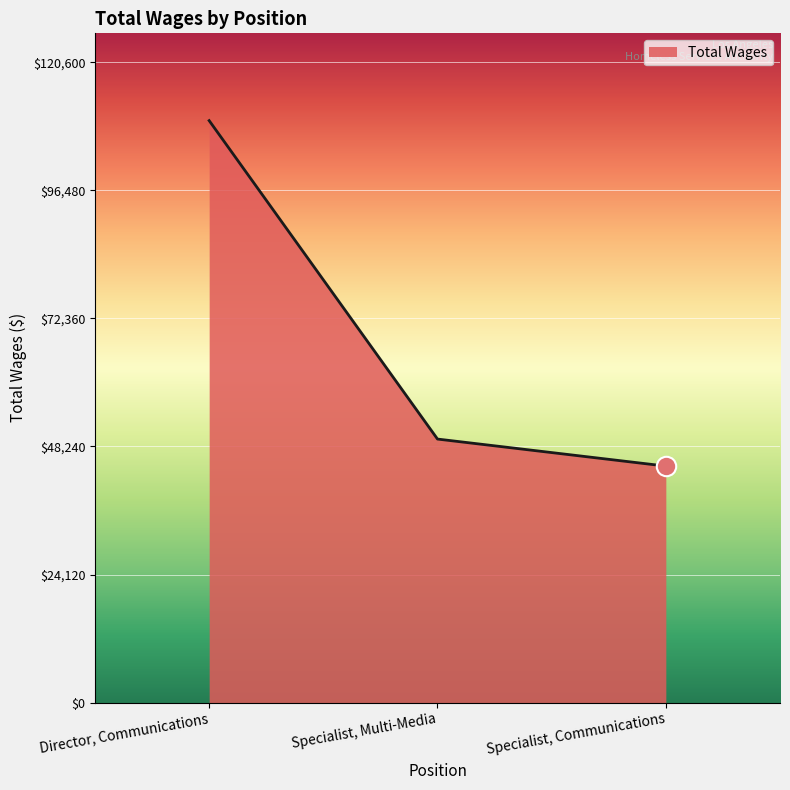

Reading right to left, transcribe all the data shown in this chart.

Specialist, Communications=44547	Specialist, Multi-Media=49639	Director, Communications=109637